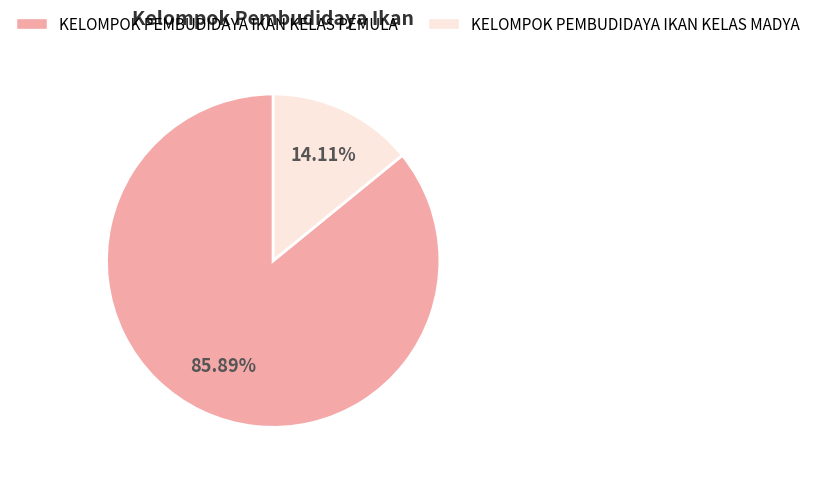

Which slice represents more than half of the pie?

KELOMPOK PEMBUDIDAYA IKAN KELAS PEMULA